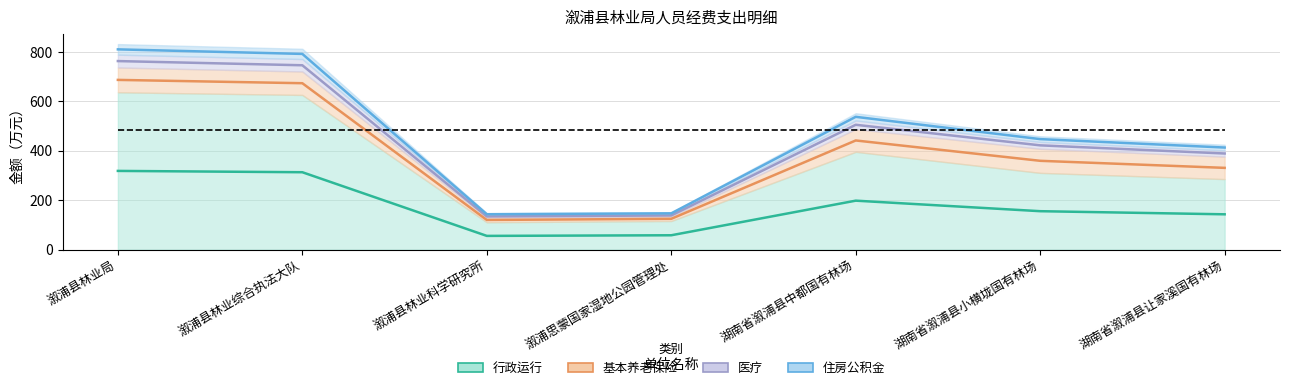

True or false: 基本养老保险 (中线) and 住房公积金 (中线) cross at least once.

False